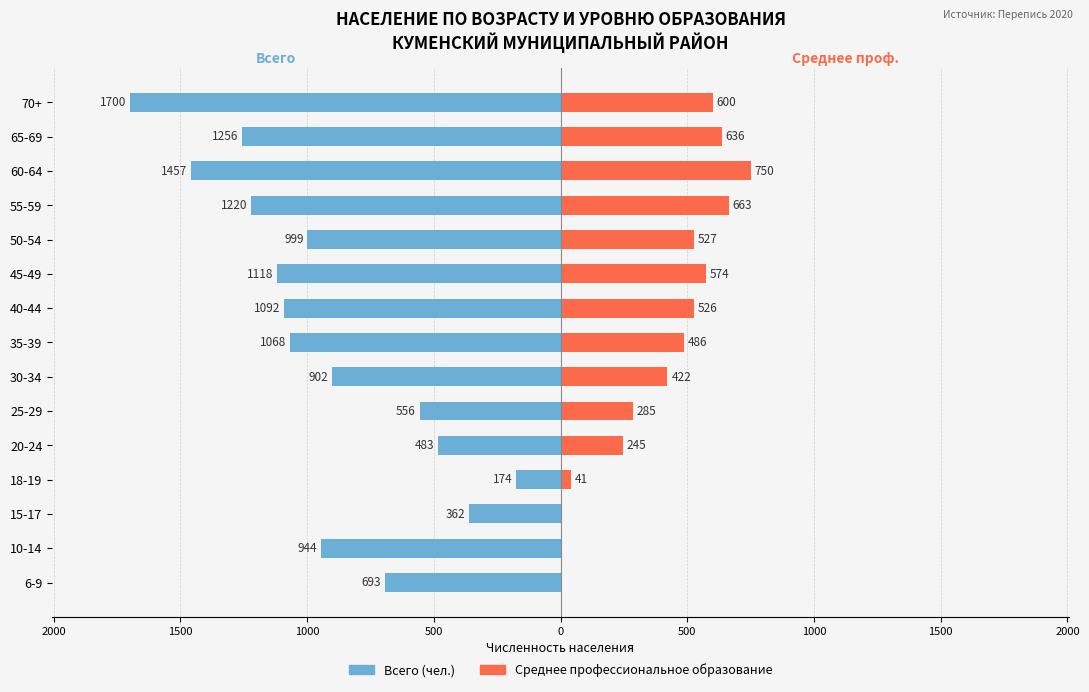

How many bars are there in total?

30